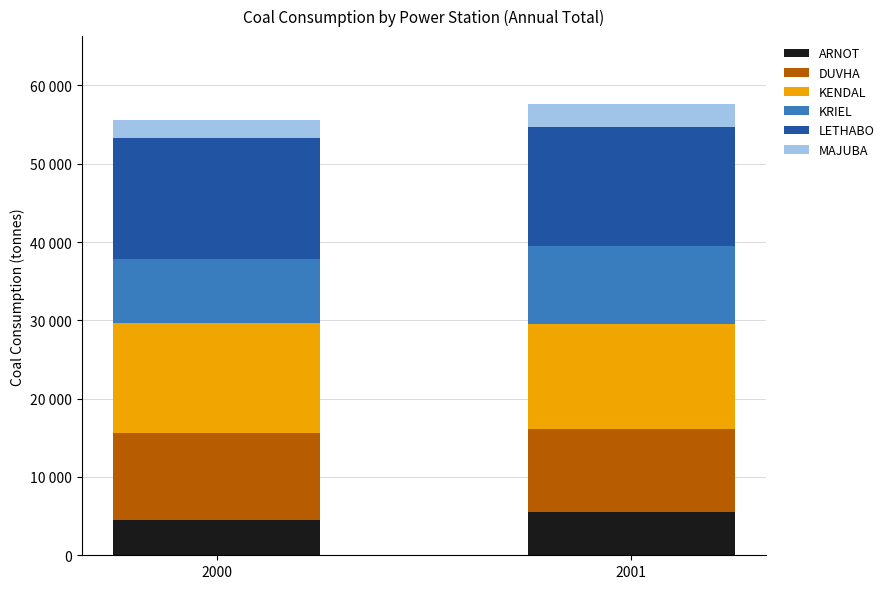

Rank the categories by ARNOT value from highest to lowest.

2001, 2000